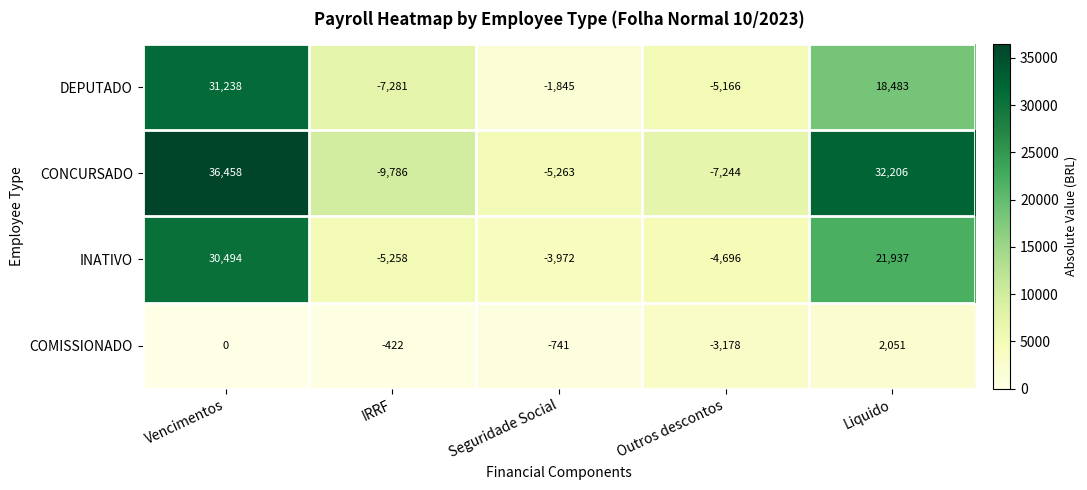

Where does the CONCURSADO series first go above 9785?

Vencimentos